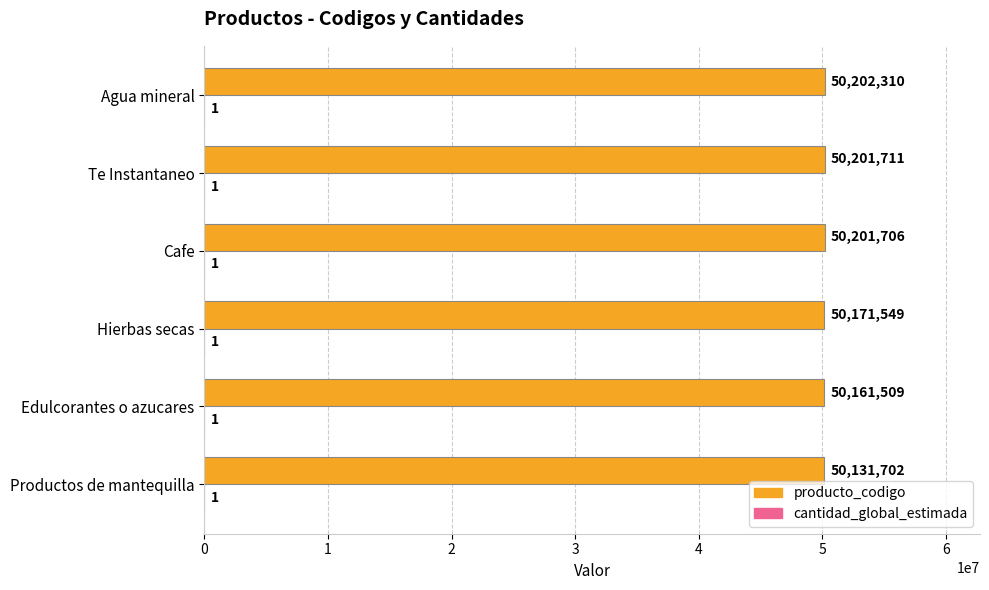

True or false: producto_codigo has a value of 50131702 at Productos de mantequilla.

True